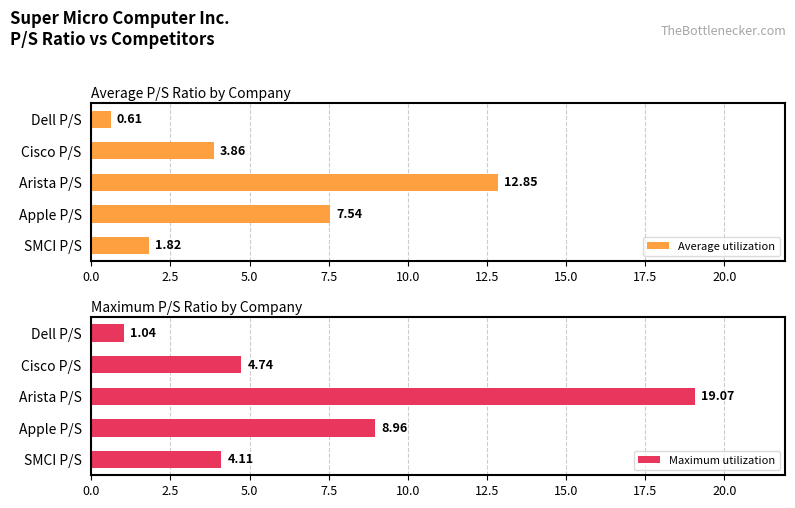

What is the maximum value for Maximum utilization?

19.1